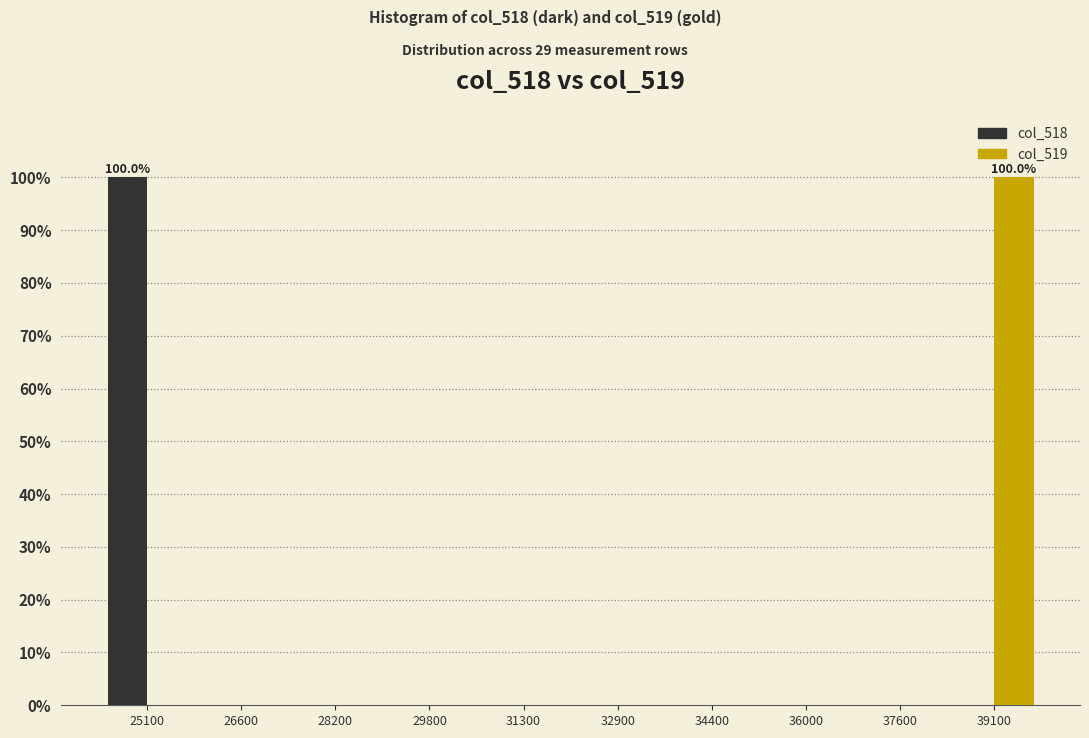

In the col_519 series, which range on the x-axis has the tallest bar?

38400 to 40000